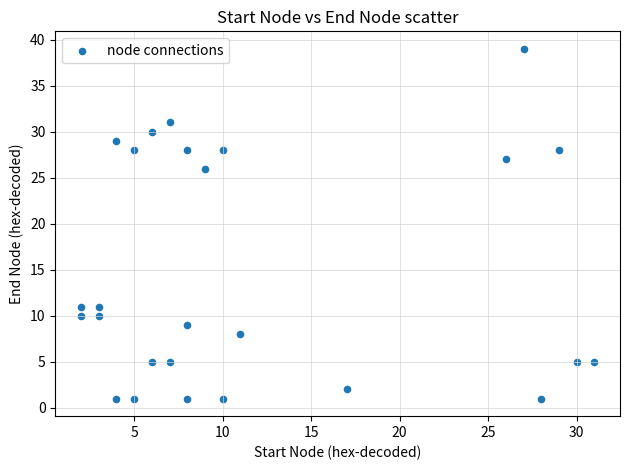

What is the range of X values (max minus min)?

29